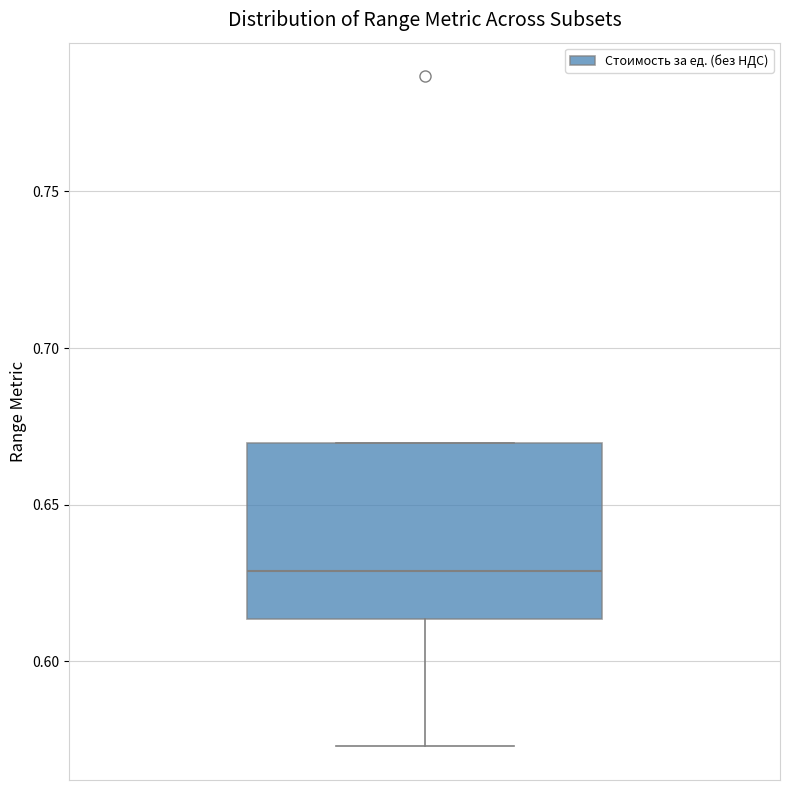

Where does the median line of the box sit on the y-axis? The values are not printed on the chart, so give them approximately, as read against the axis.

0.630